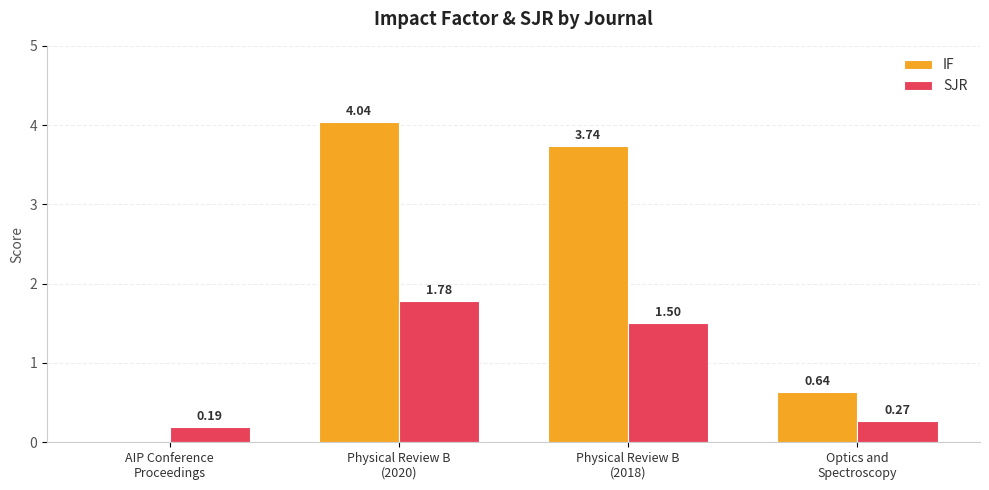

Which series has the largest total across all categories?

IF